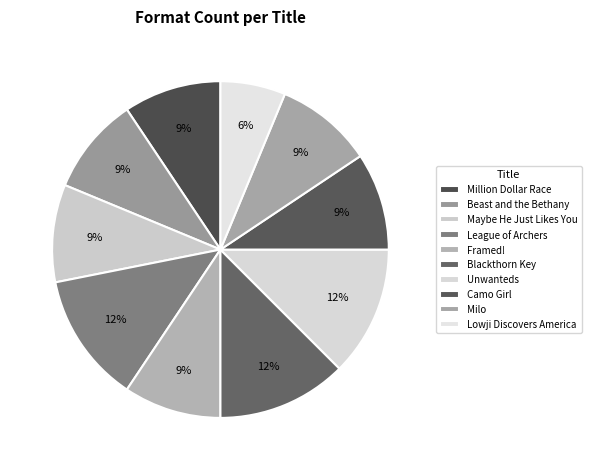

How many slices are in this pie chart?

10